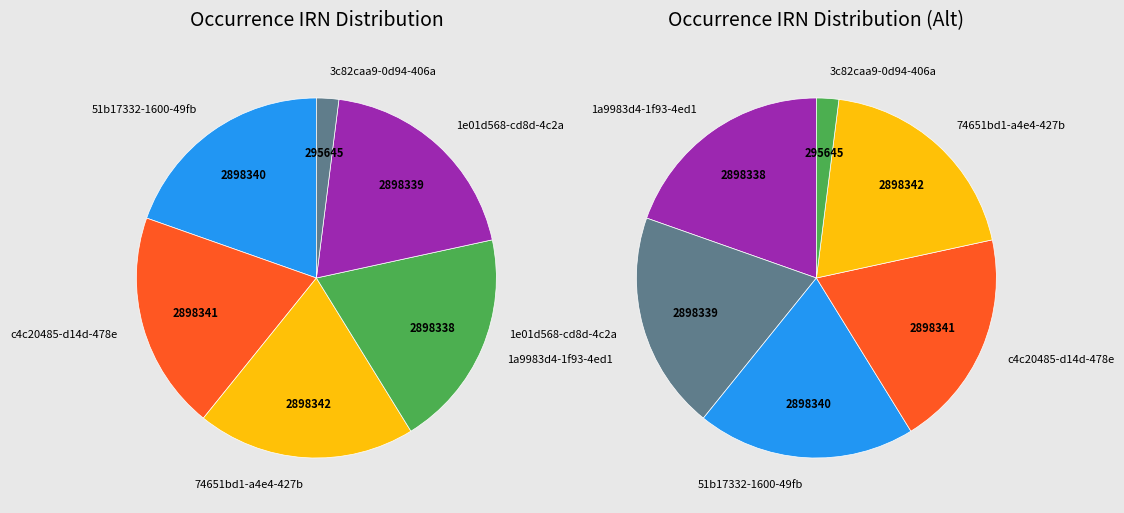

Combined, do 74651bd1 and 3c82caa9 account for over 50%?

No